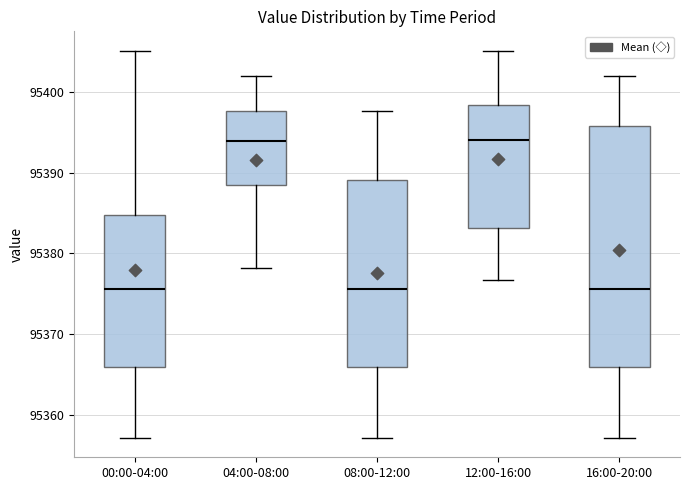

Where does the lower whisker of the box for 08:00-12:00 end on the y-axis? The values are not printed on the chart, so give them approximately, as read against the axis.

95357